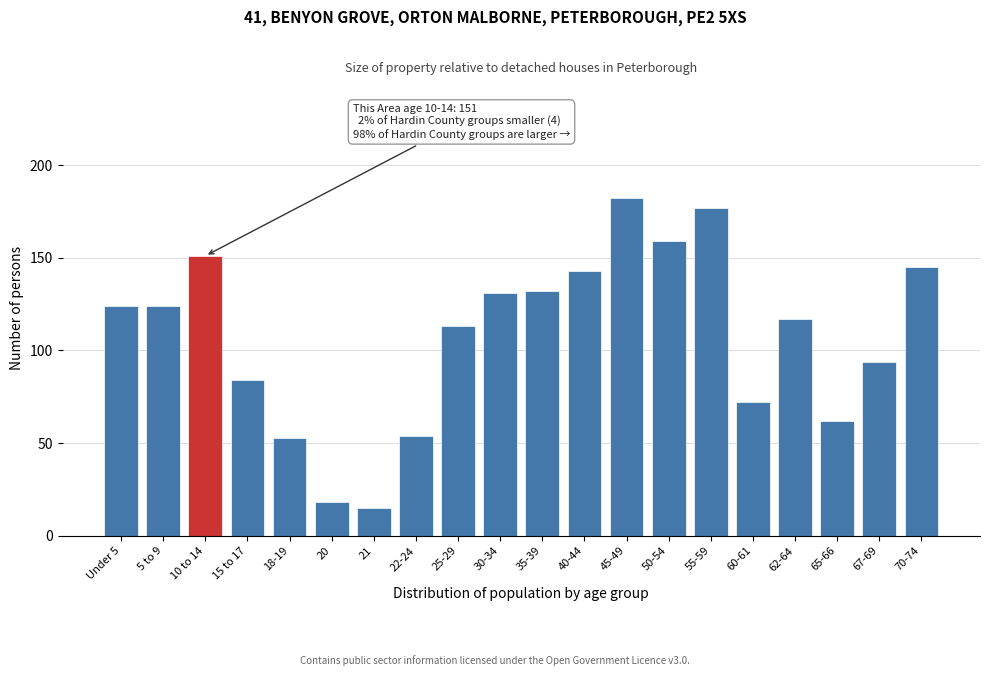

Reading right to left, what are all the values shown in this chart?

145	94	62	117	72	177	159	182	143	132	131	113	54	15	18	53	84	151	124	124